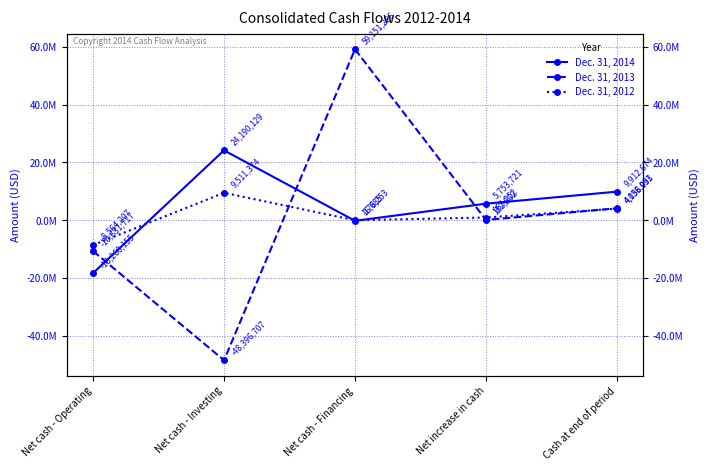

At which label does Dec. 31, 2012 reach its peak?

Net cash - Investing